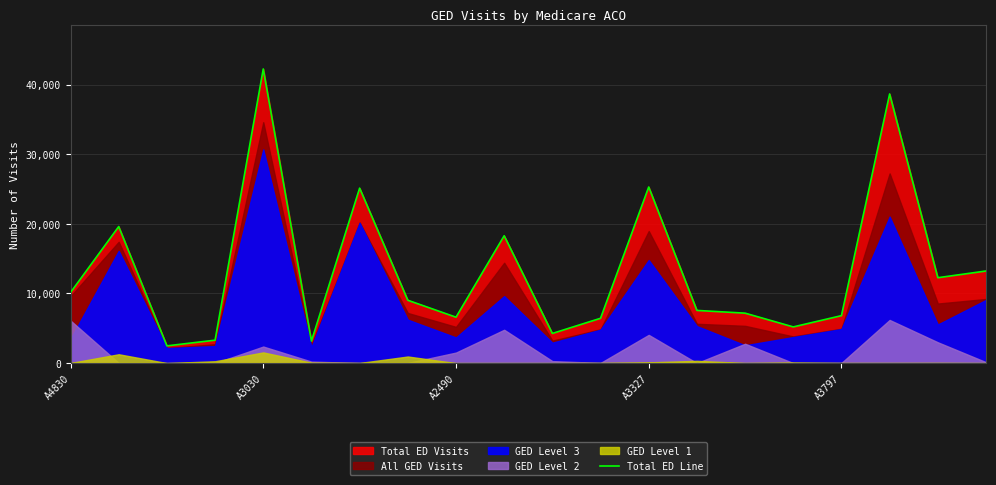

The Total ED Line series shows 42265 at A3030. True or false?

True